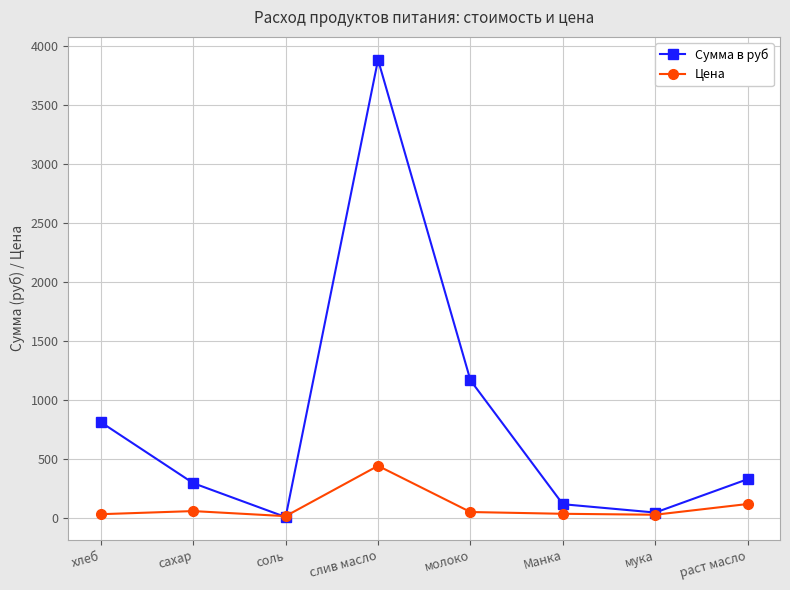

What is the greatest value displayed?

3884.2